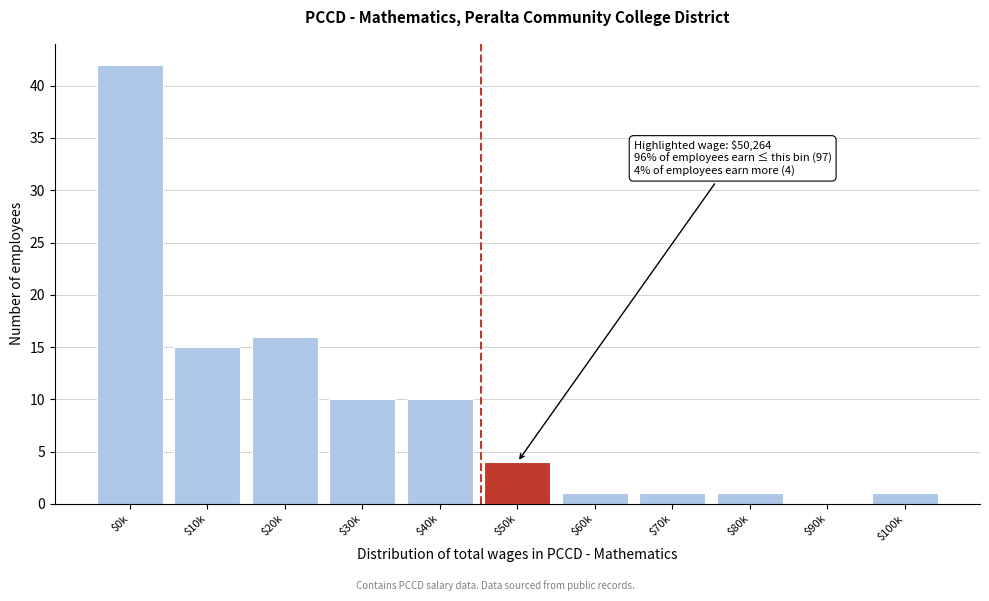

What is the greatest value displayed?

42